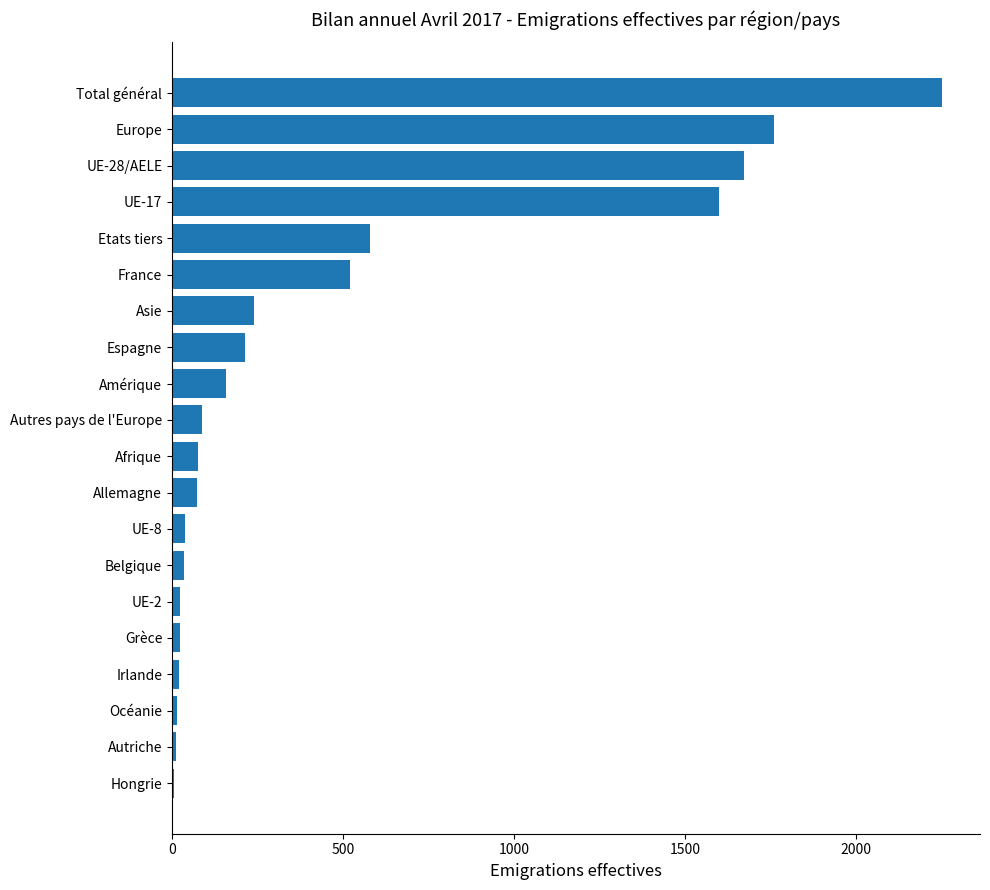

What is the change in value from Autres pays de l'Europe to Espagne?

+126